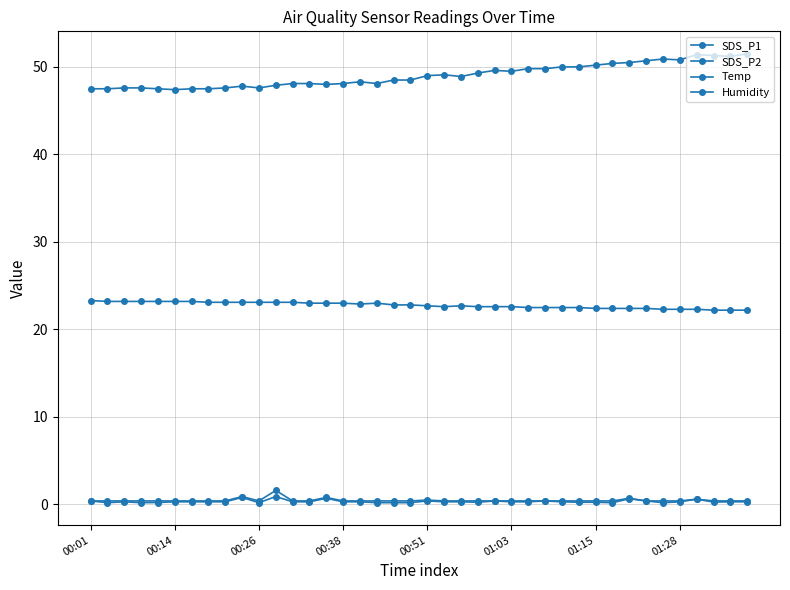

Does the chart display data point markers on the line(s)?

Yes